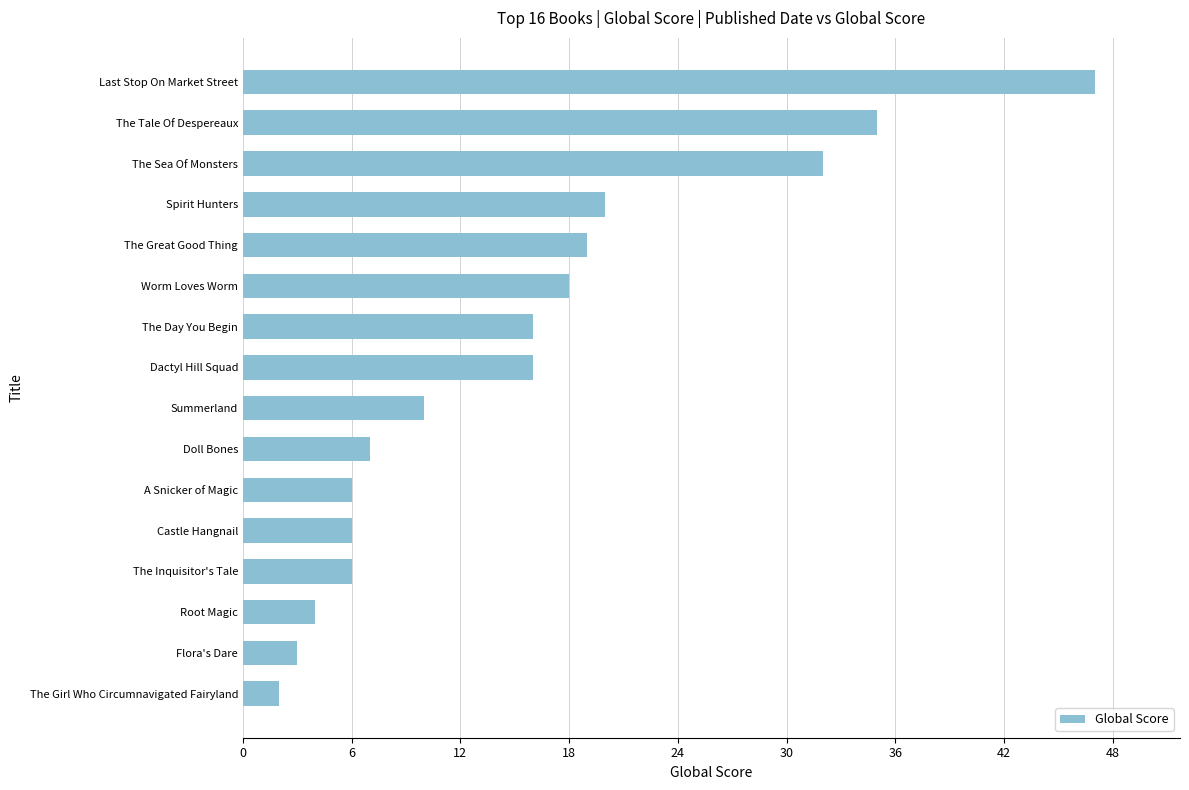

Approximately how many times larger is the value at Summerland compared to The Girl Who Circumnavigated Fairyland?

5.0